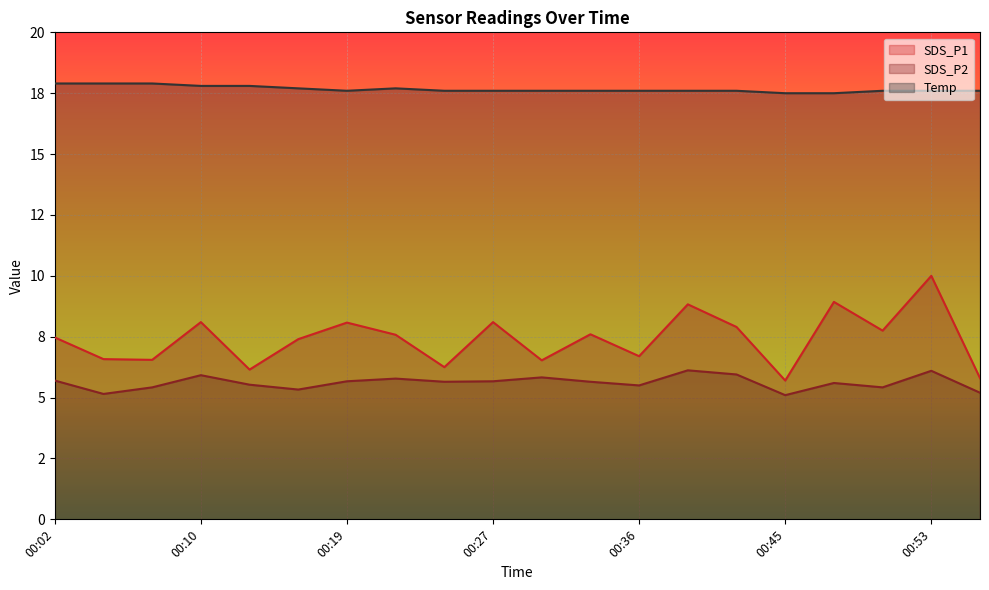

The SDS_P1 series shows 8.8 at 00:39. True or false?

True